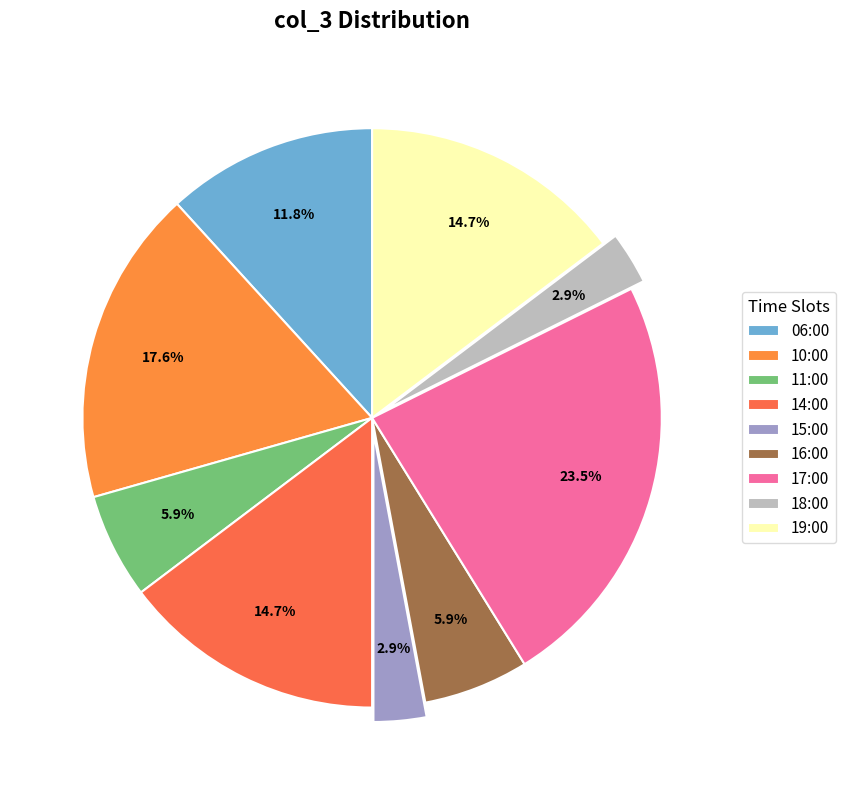

To the nearest percent, what is the difference between the 17:00 and 15:00 slice percentages?

21%